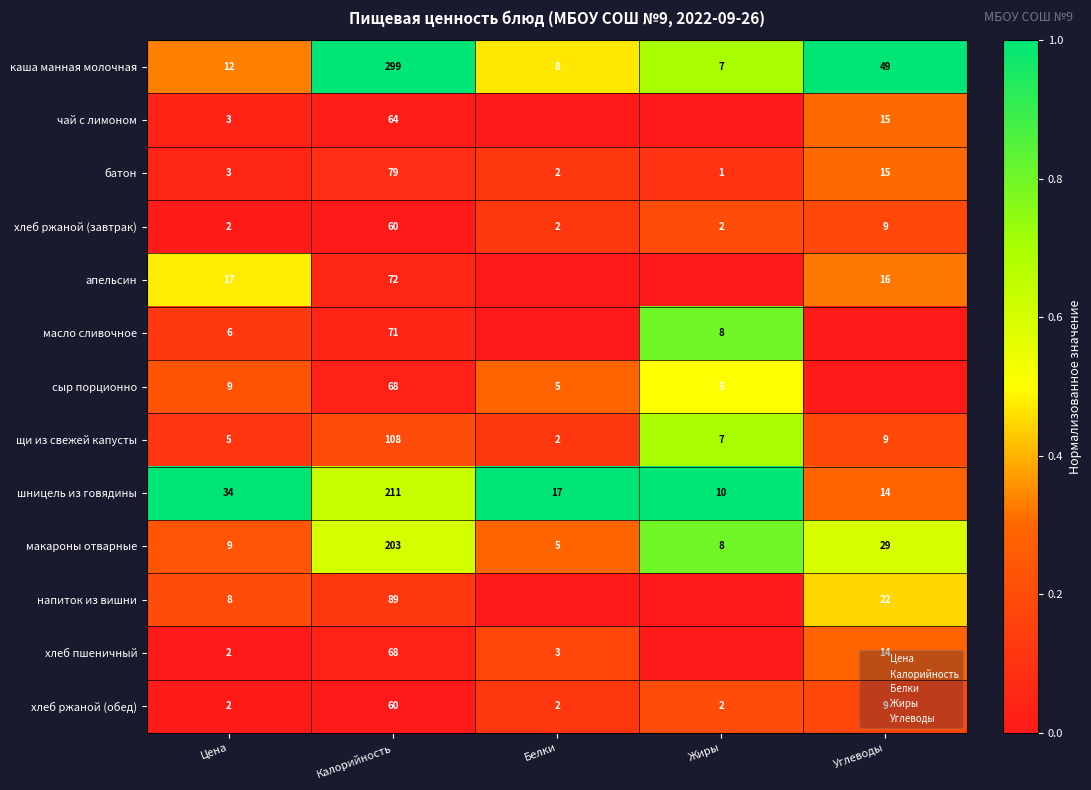

Between Углеводы and Цена, which is larger?

Углеводы